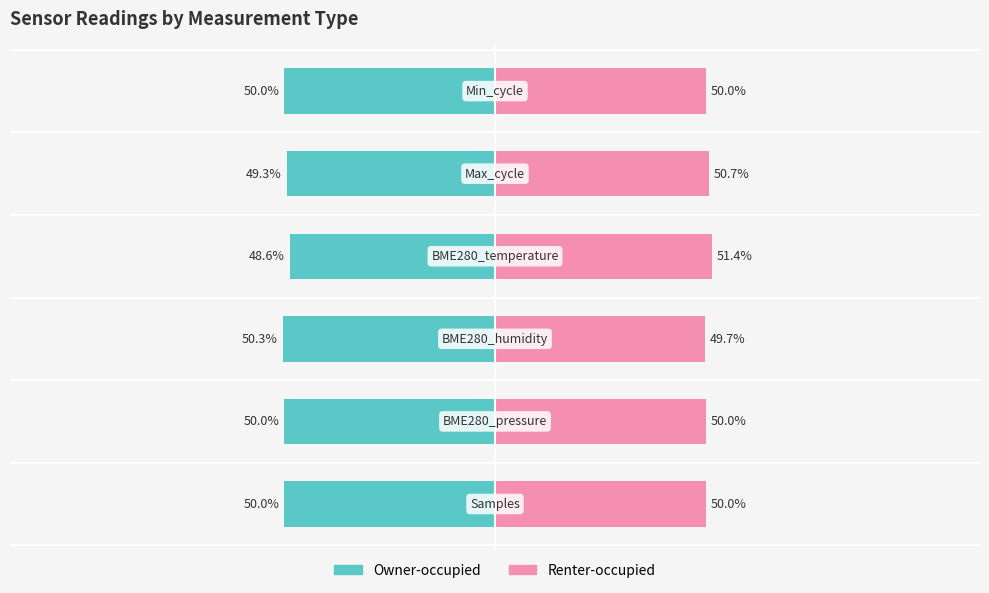

How many bars are there in total?

12